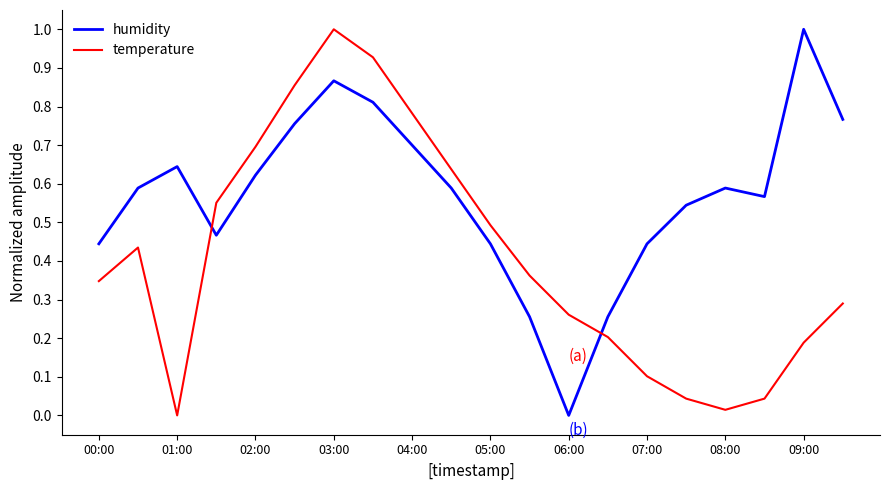

What is the maximum value for temperature?

1.0